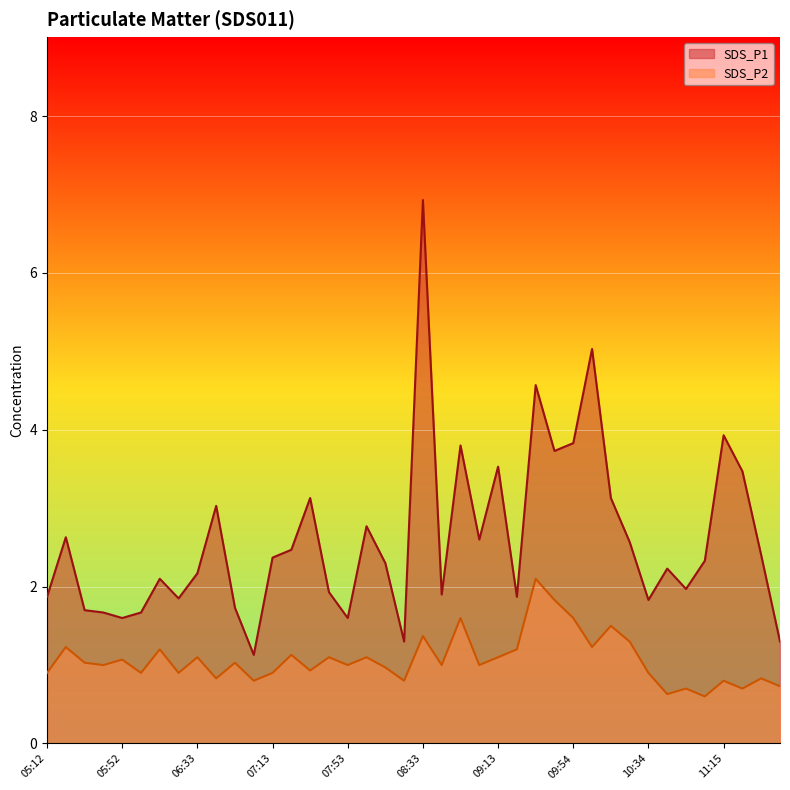

What is the minimum value shown in the chart?

0.6